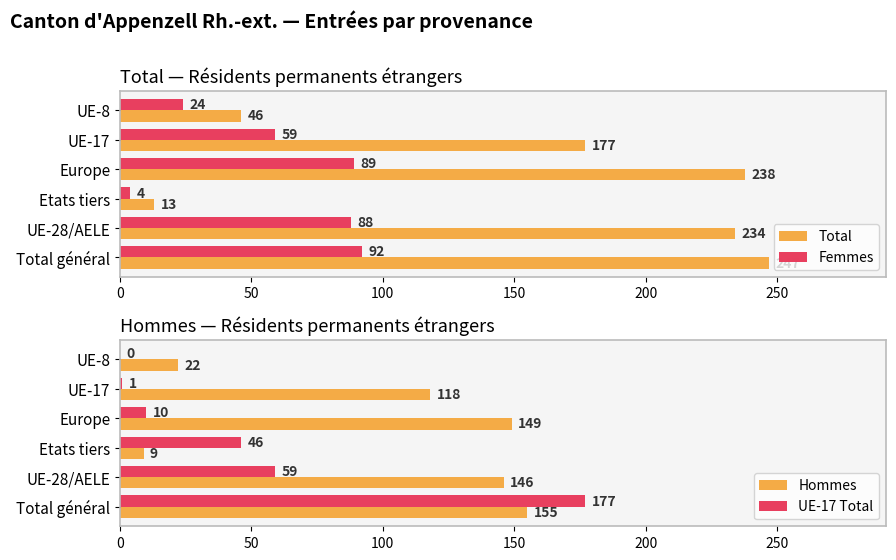

List the series in order of their peak value, lowest first.

Femmes, Hommes, UE-17 Total, Total